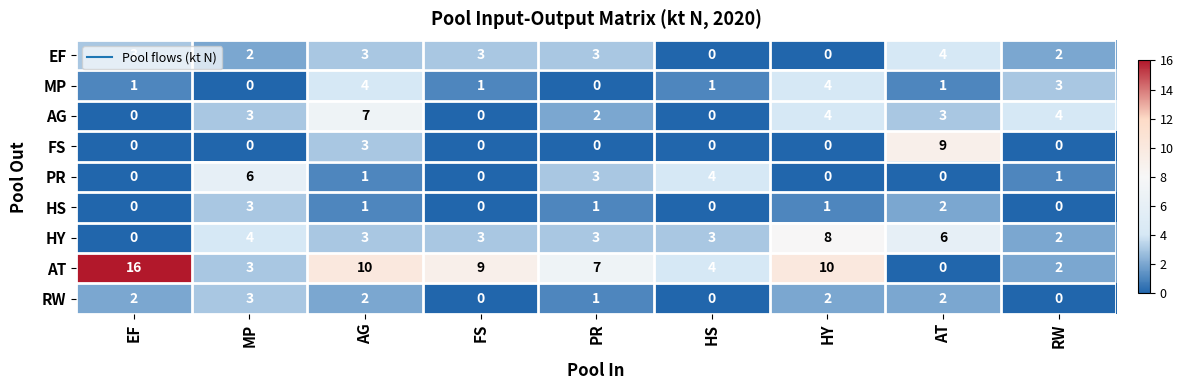

Which series has the widest spread of values?

AT